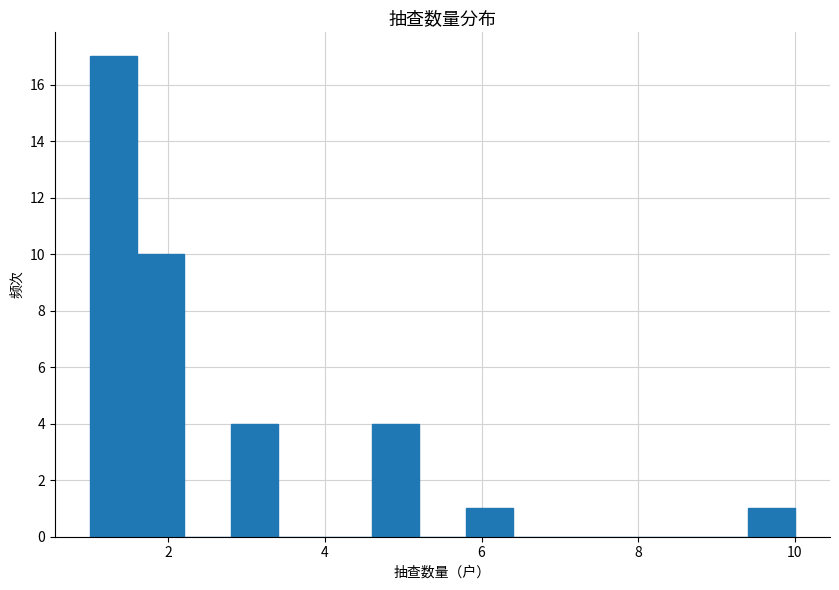

Around what value on the x-axis is the tallest bar? Give the approximate position of its centre, as read against the axis.

1.4